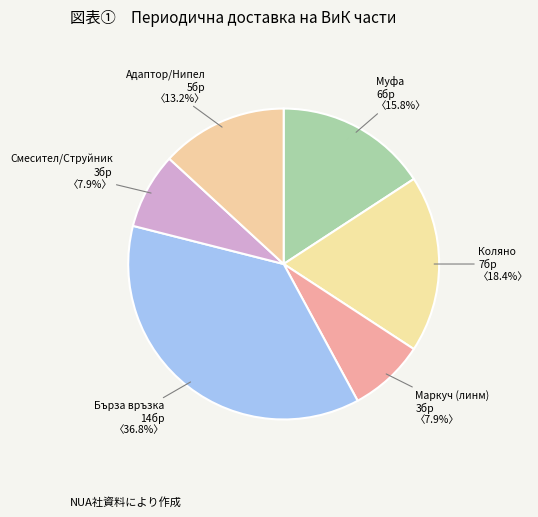

Which category has the biggest portion of the pie?

Бърза връзка